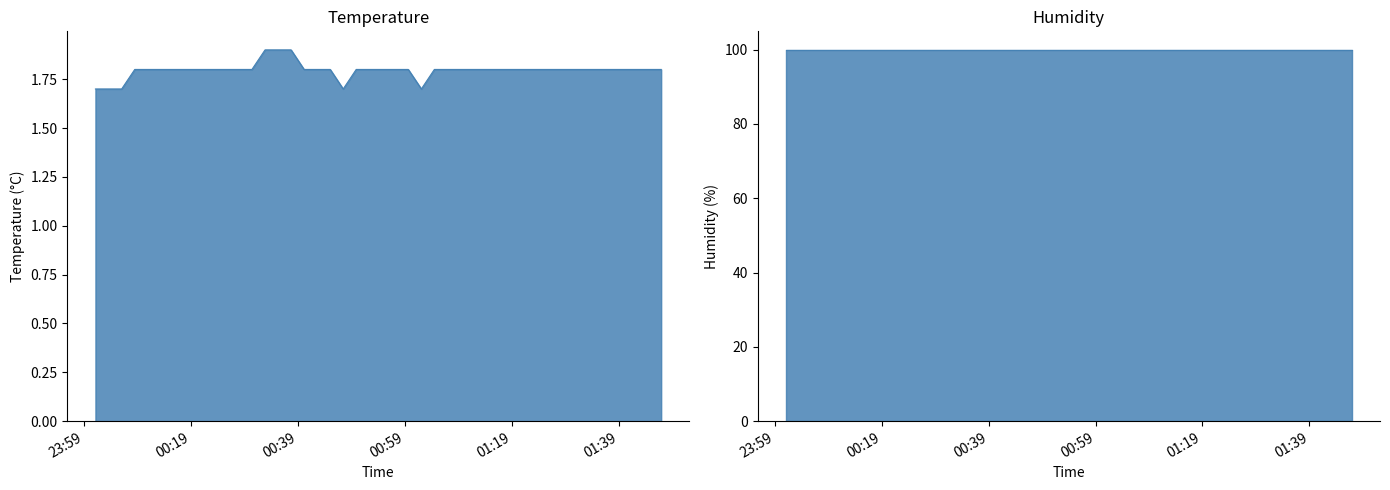

How many distinct data groups are displayed?

1